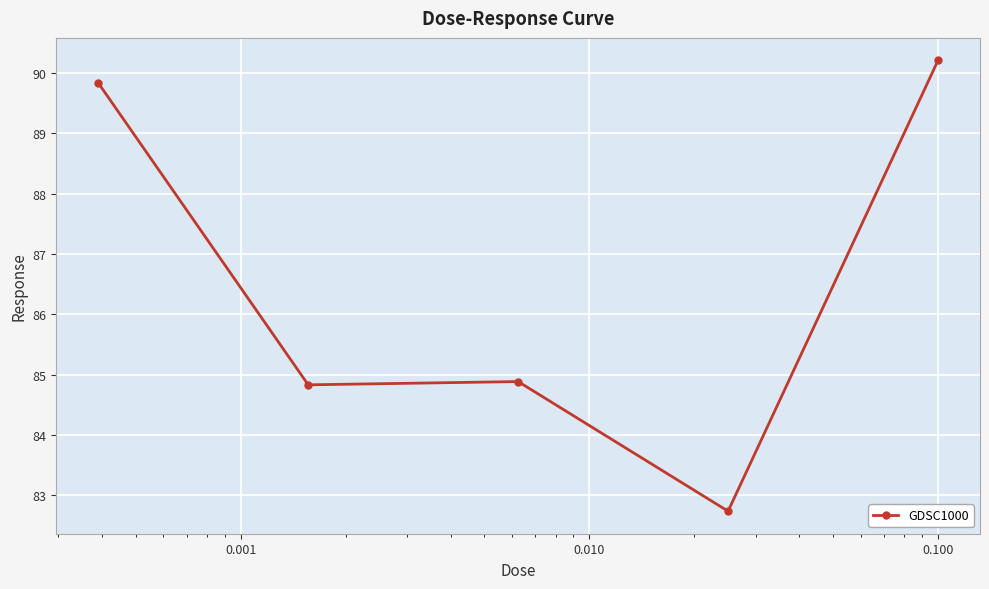

What is the greatest value displayed?

90.2